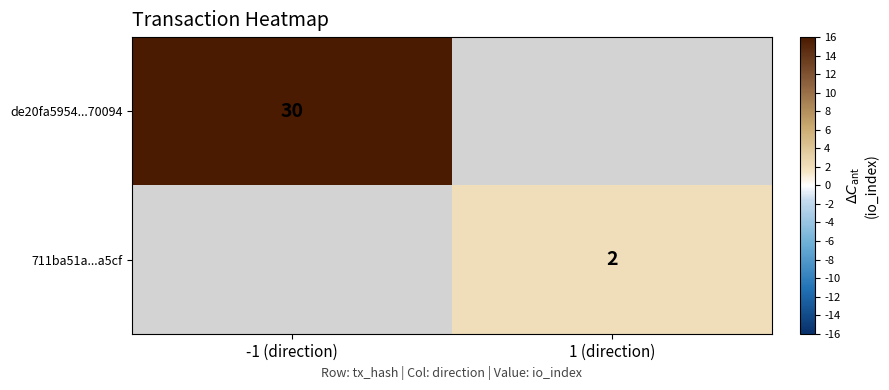

The de20fa5954...70094 series shows 30 at -1 (direction). True or false?

True